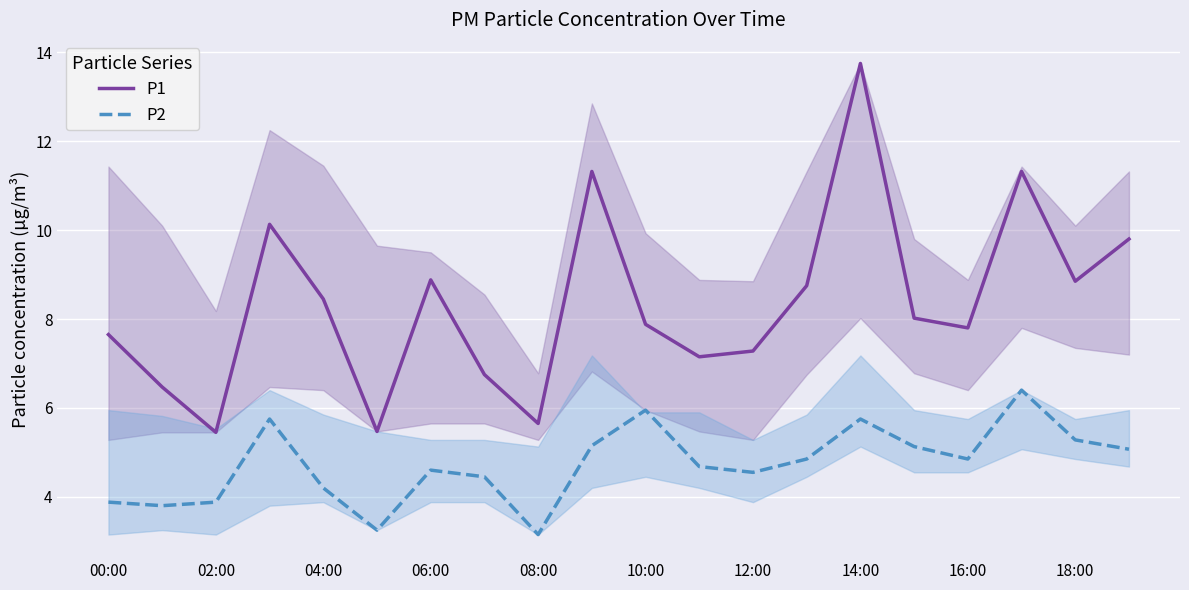

How many values in the P1 series exceed 8?

10